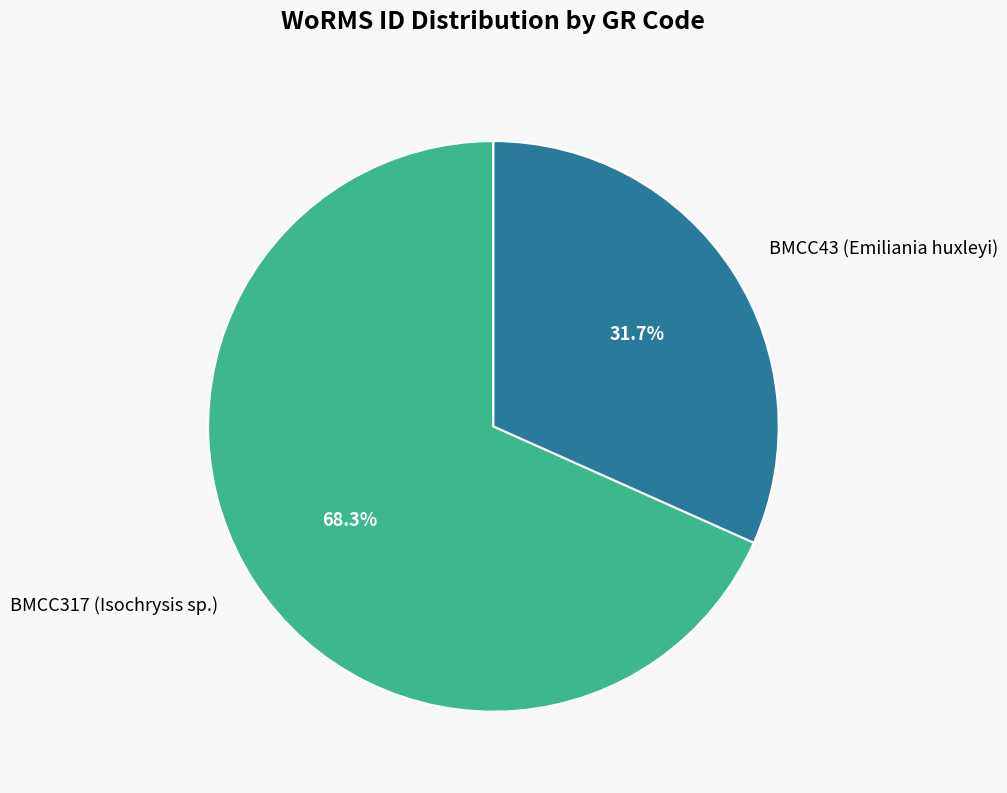

Combined, what portion of the pie is BMCC43 (Emiliania huxleyi) and BMCC317 (Isochrysis sp.)?

100.0%